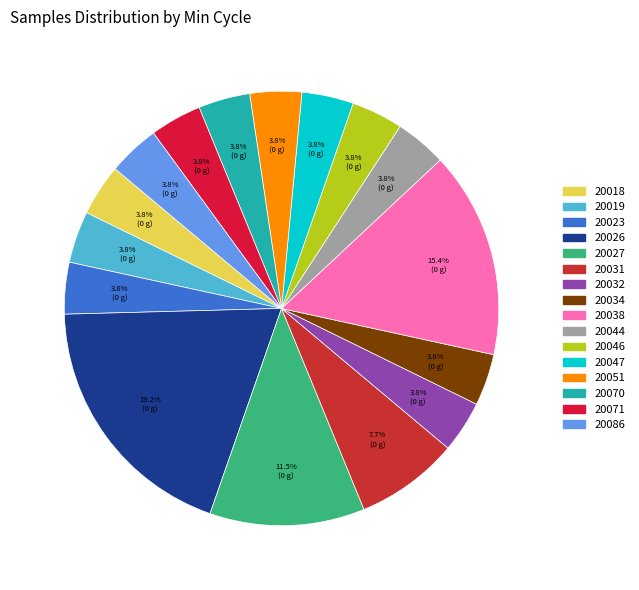

Is there a majority slice in this chart?

No